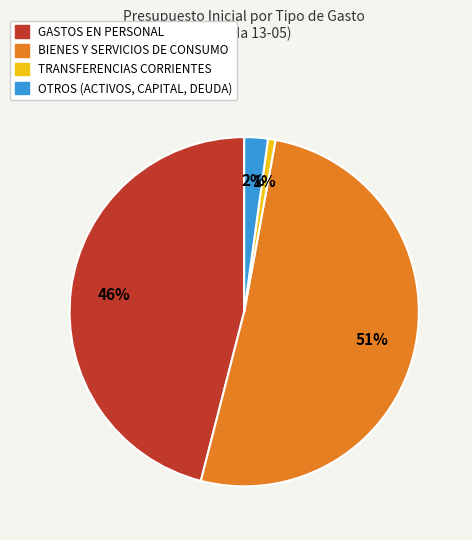

Between BIENES Y SERVICIOS DE CONSUMO and TRANSFERENCIAS CORRIENTES, which is larger?

BIENES Y SERVICIOS DE CONSUMO